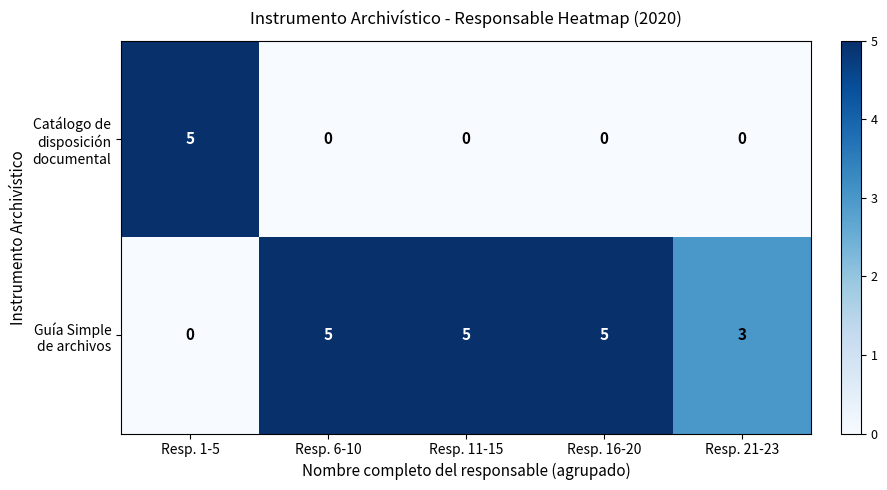

What is the total value across all series at Resp. 6-10?

5